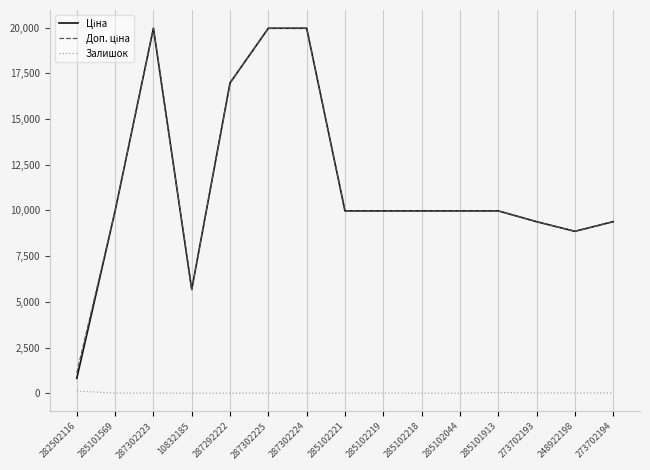

Is it true that Залишок equals 39.0 at 285101913?

True